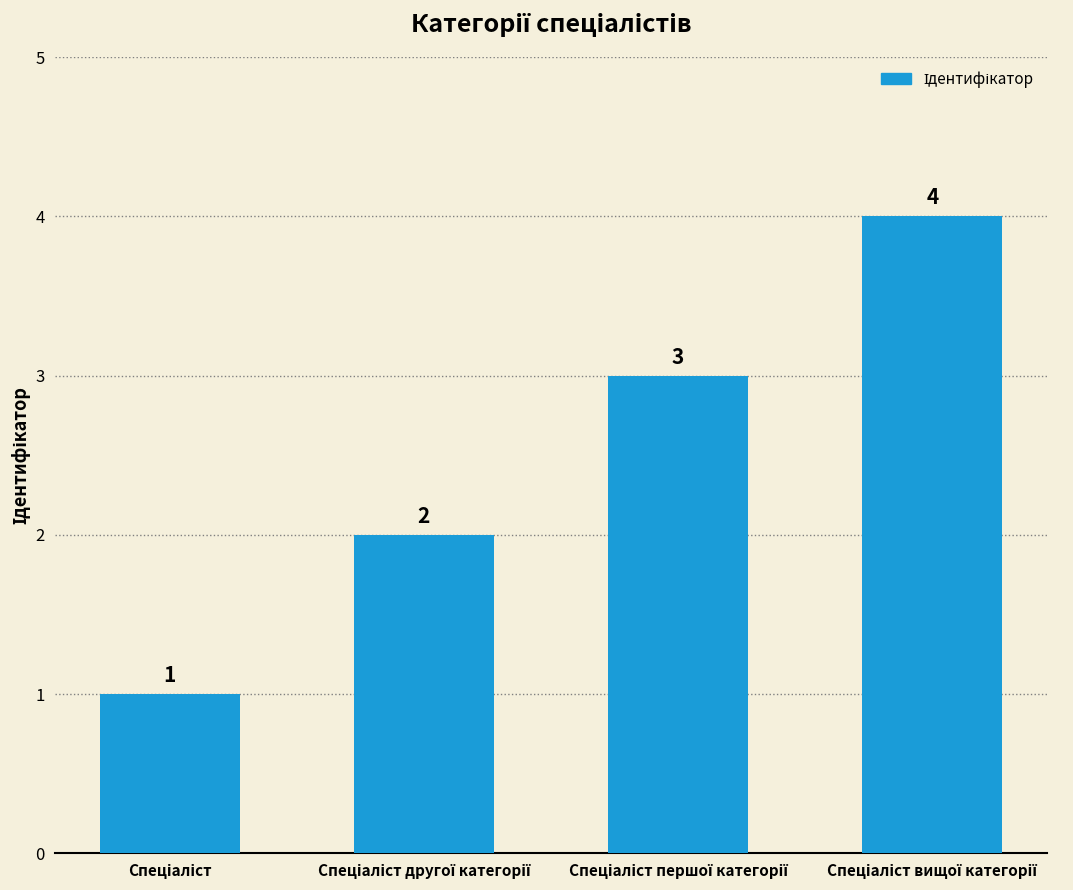

Count the values in the range 2 to 4.

3